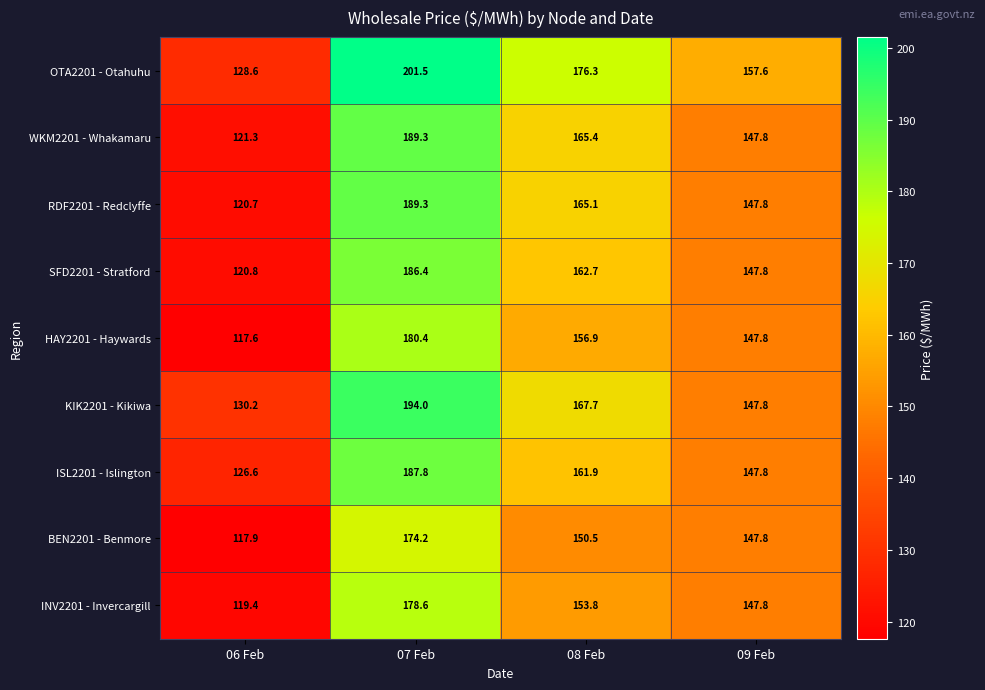

Between 06 Feb and 08 Feb, which series saw the biggest shift?

OTA2201 - Otahuhu